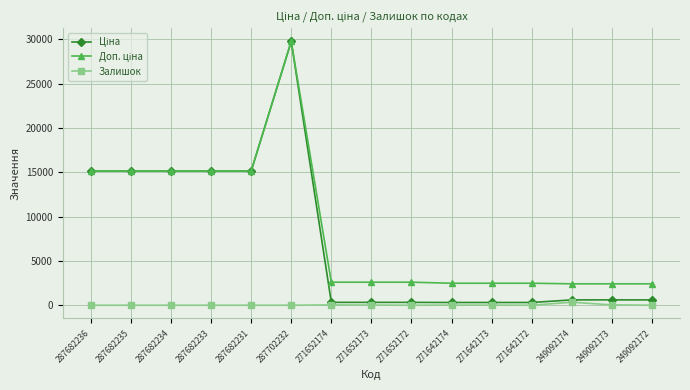

Is it true that Залишок equals 4.0 at 271652172?

True